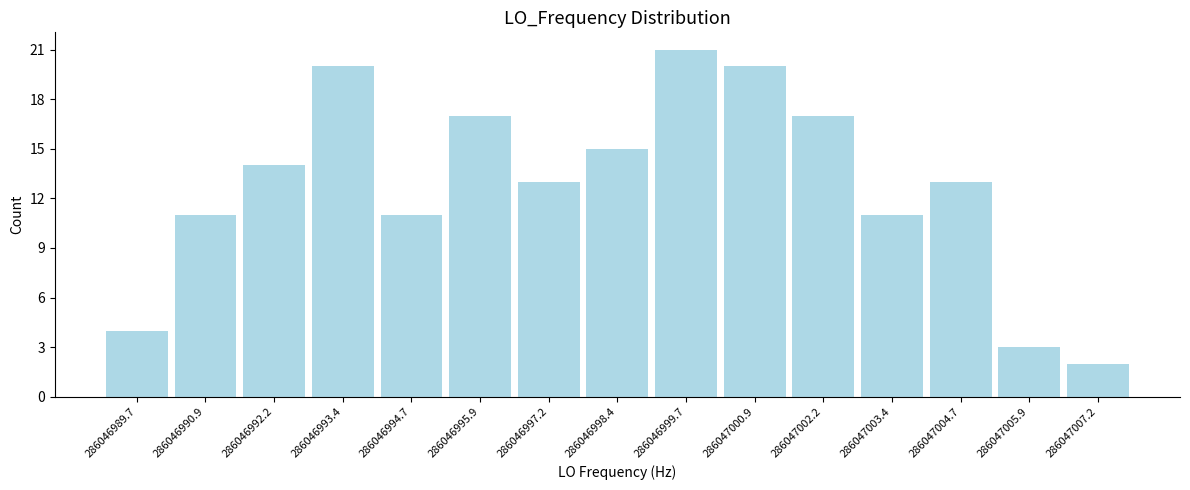

Reading left to right, list all the values displayed in this chart.

286046989.7=4	286046990.9=11	286046992.2=14	286046993.4=20	286046994.7=11	286046995.9=17	286046997.2=13	286046998.4=15	286046999.7=21	286047000.9=20	286047002.2=17	286047003.4=11	286047004.7=13	286047005.9=3	286047007.2=2